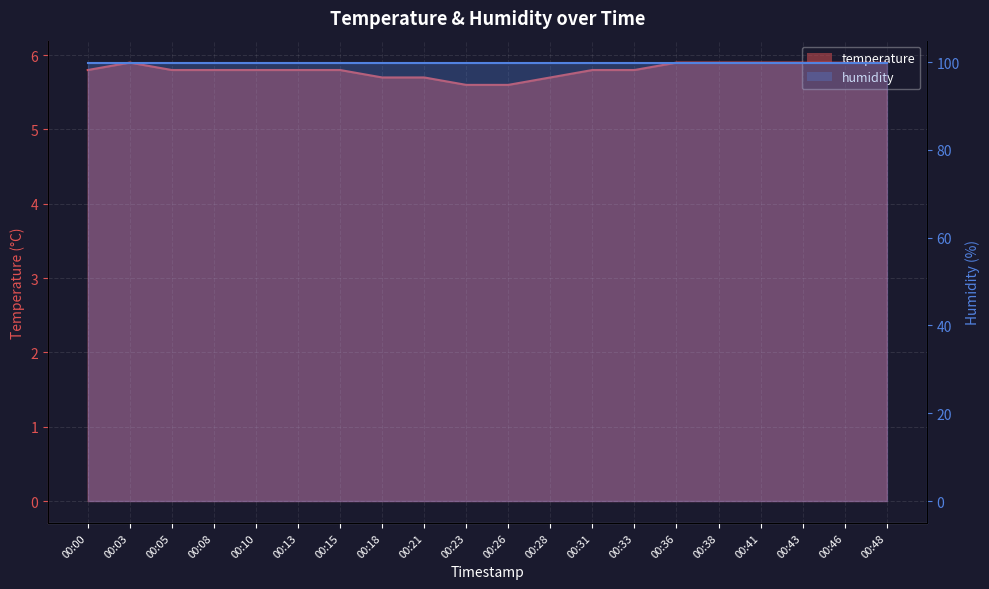

Reading right to left, transcribe all the data shown in this chart.

00:48=5.9	00:46=5.9	00:43=5.9	00:41=5.9	00:38=5.9	00:36=5.9	00:33=5.8	00:31=5.8	00:28=5.7	00:26=5.6	00:23=5.6	00:21=5.7	00:18=5.7	00:15=5.8	00:13=5.8	00:10=5.8	00:08=5.8	00:05=5.8	00:03=5.9	00:00=5.8